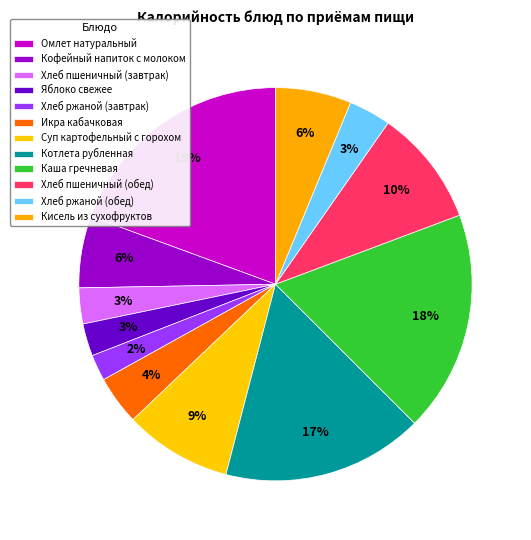

Is it true that Хлеб ржаной (завтрак) is 16% of the pie?

False